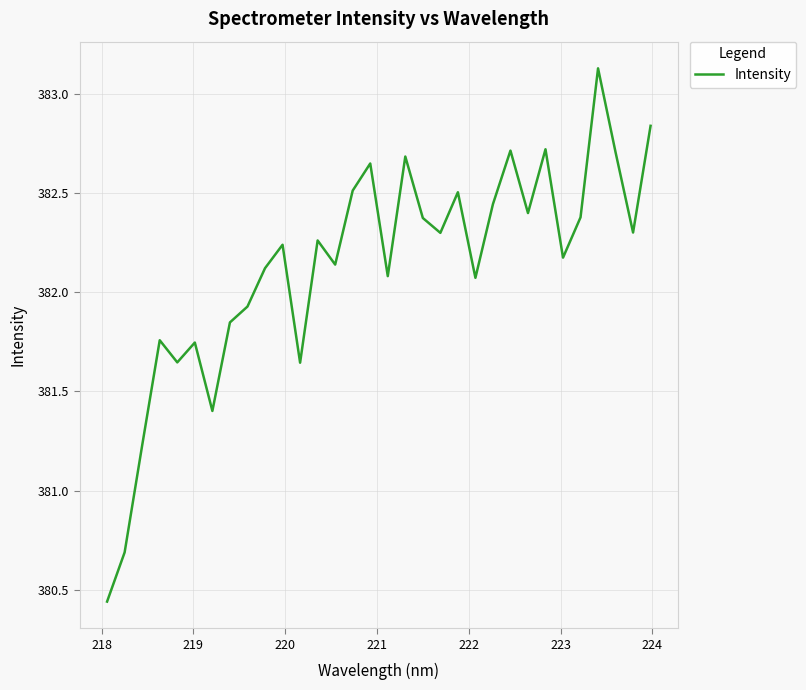

Reading left to right, list all the values displayed in this chart.

380.4	380.7	381.2	381.8	381.6	381.7	381.4	381.8	381.9	382.1	382.2	381.6	382.3	382.1	382.5	382.6	382.1	382.7	382.4	382.3	382.5	382.1	382.4	382.7	382.4	382.7	382.2	382.4	383.1	382.7	382.3	382.8